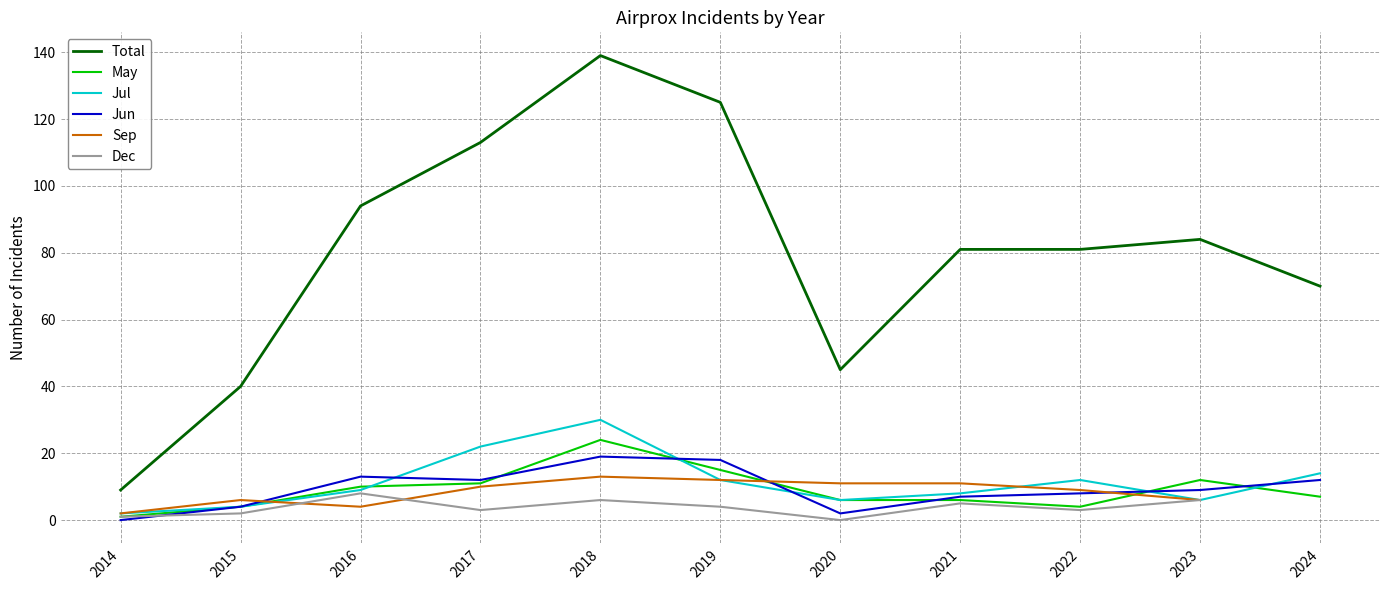

Rank the series at 2017 from highest to lowest value.

Total, Jul, Jun, May, Sep, Dec